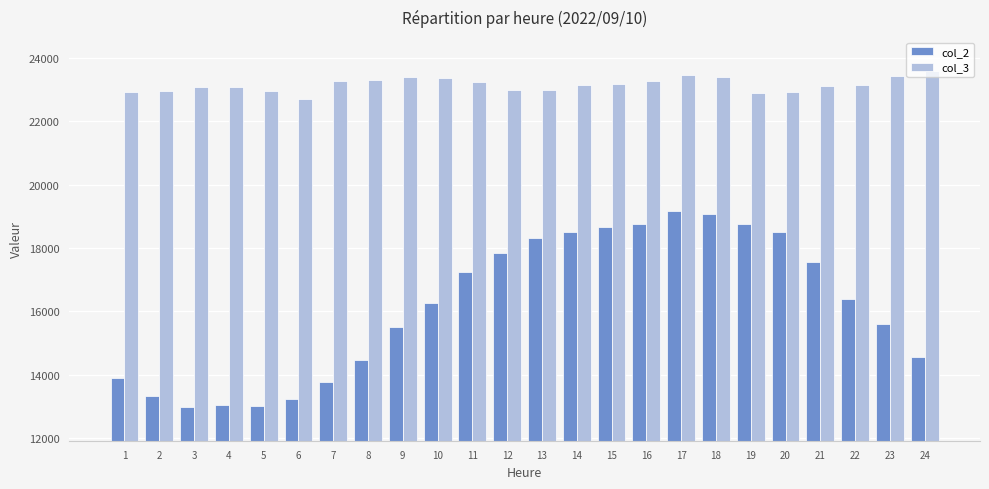

Which series changed the most between 9 and 24?

col_2